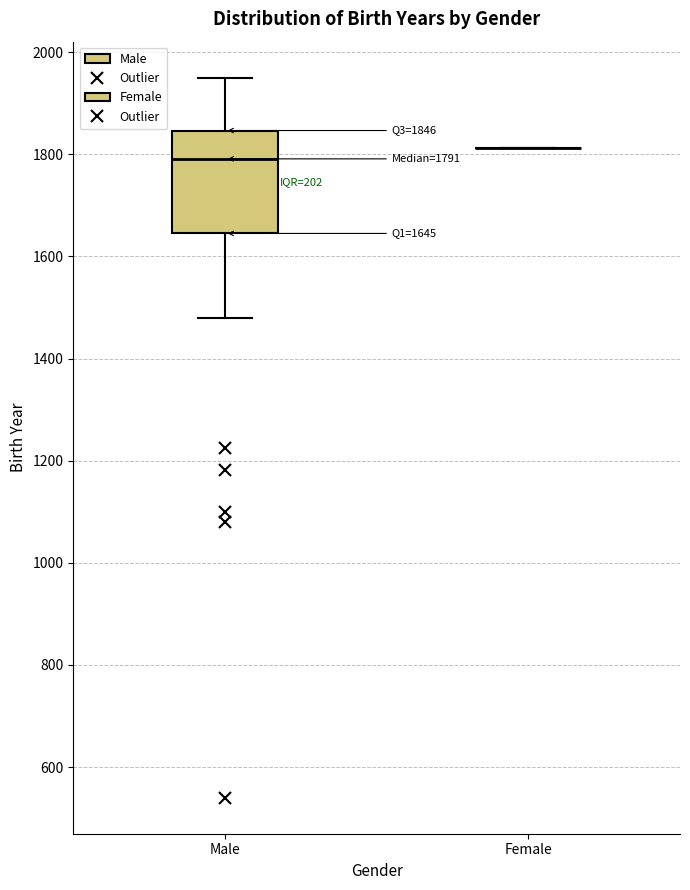

Comparing the boxes themselves (not the whiskers), which one is the tallest?

Male